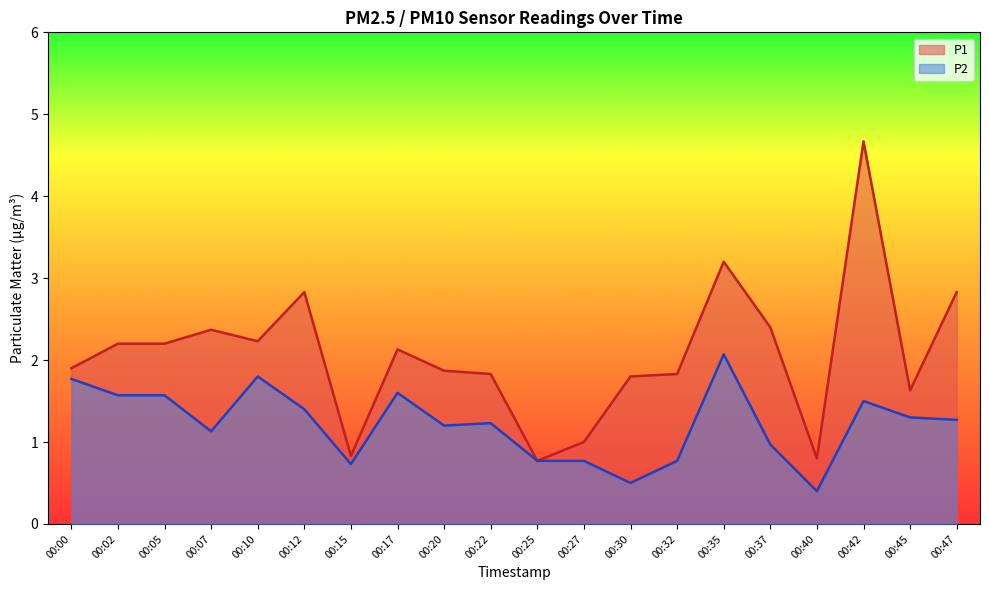

What is the spread (max minus min) of values at 00:05?

0.6